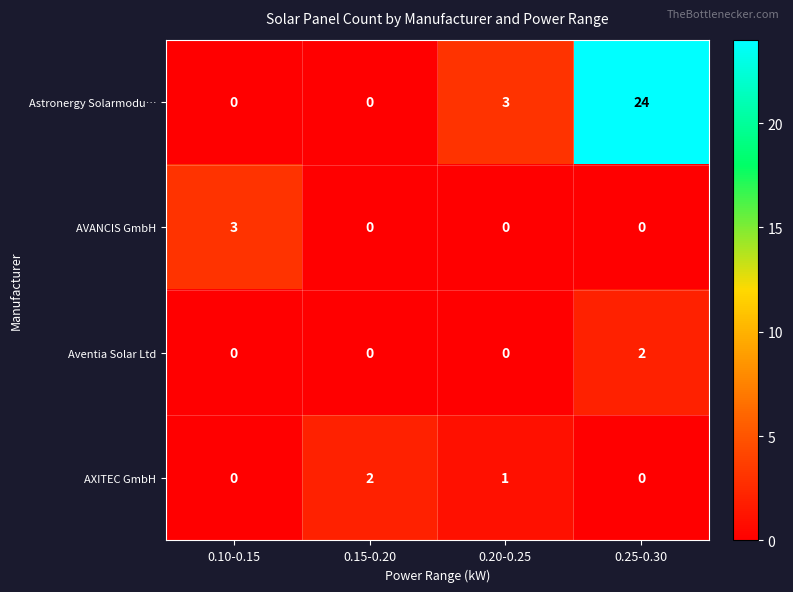

Which series changed the most between 0.20-0.25 and 0.25-0.30?

Astronergy Solarmodu…